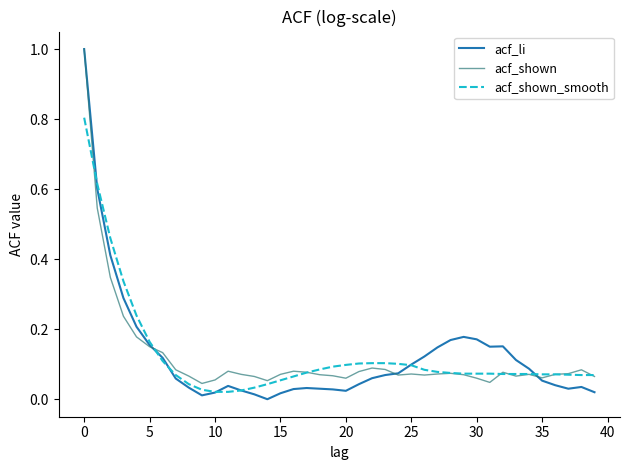

How many categories are shown in the chart?

40